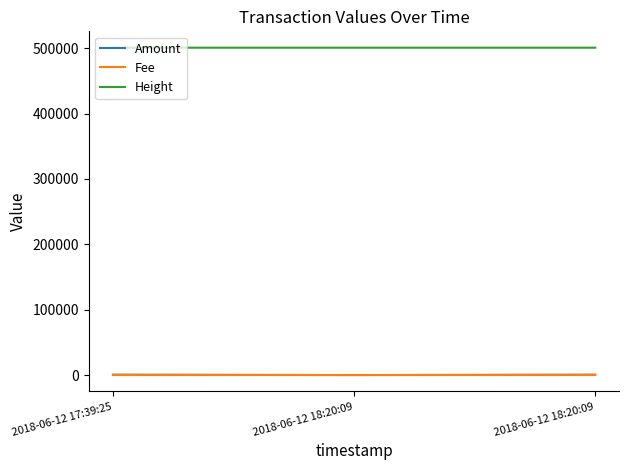

Reading left to right, extract all data points from this chart.

Amount: 600	6	592
Fee: 1	1	1
Height: 500674	500679	500679